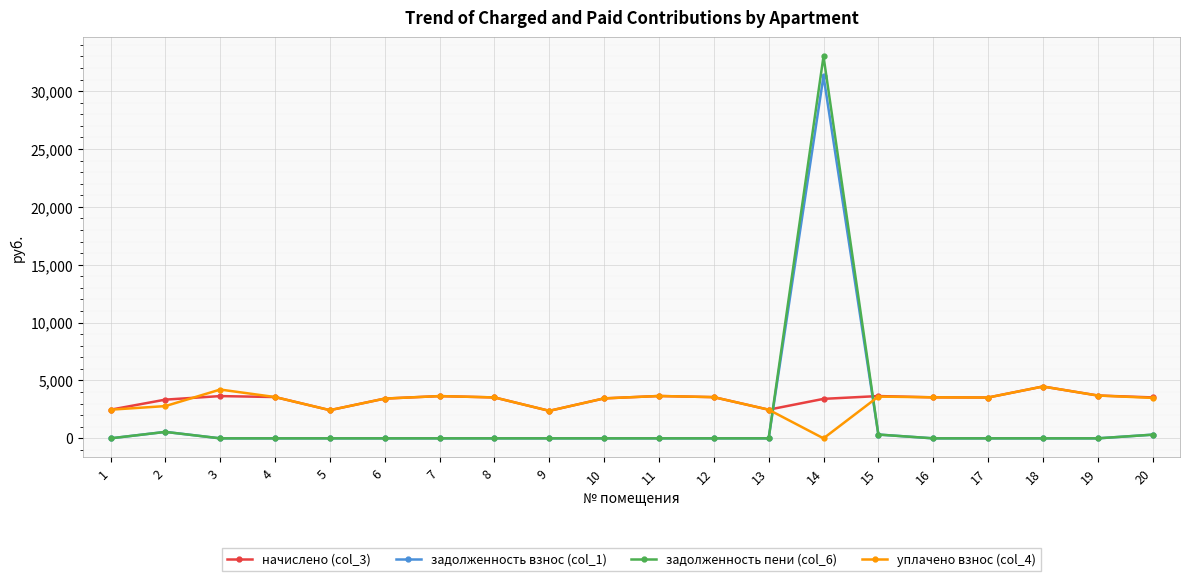

The value of задолженность взнос (col_1) at 6 is 10963.3. True or false?

False